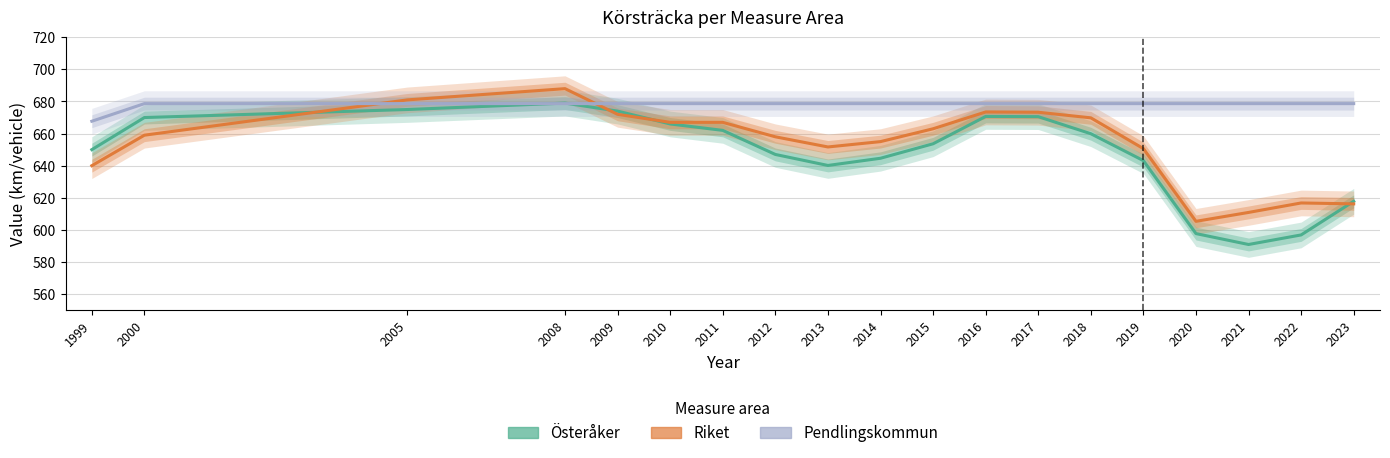

Which label corresponds to the smallest value in the chart?

2021